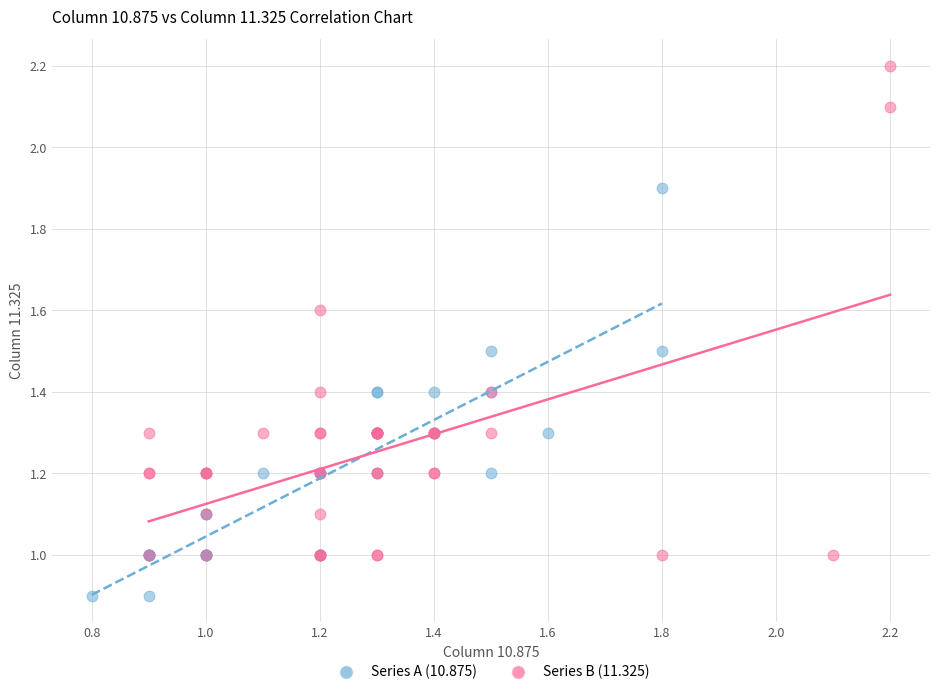

Which series contains the highest Y value?

Series B (11.325)